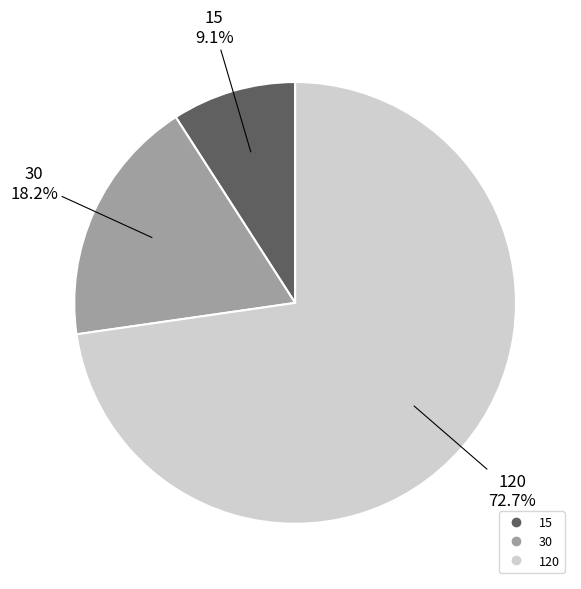

How many slices are in this pie chart?

3